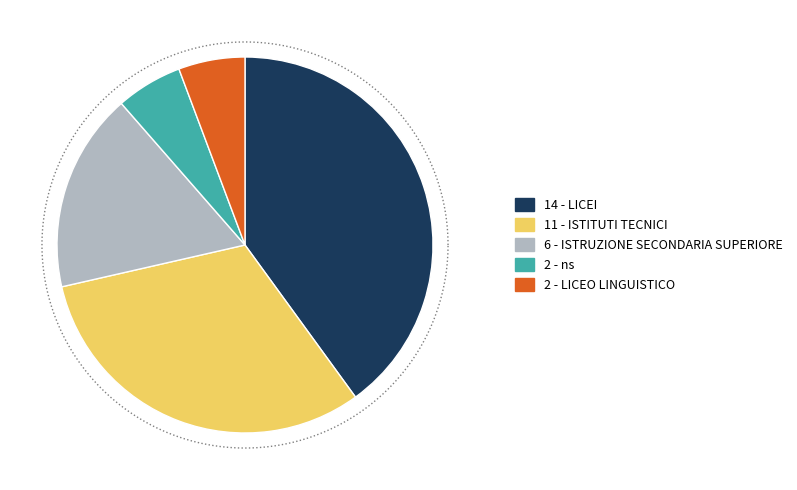

Is it true that LICEI is 40% of the pie?

True